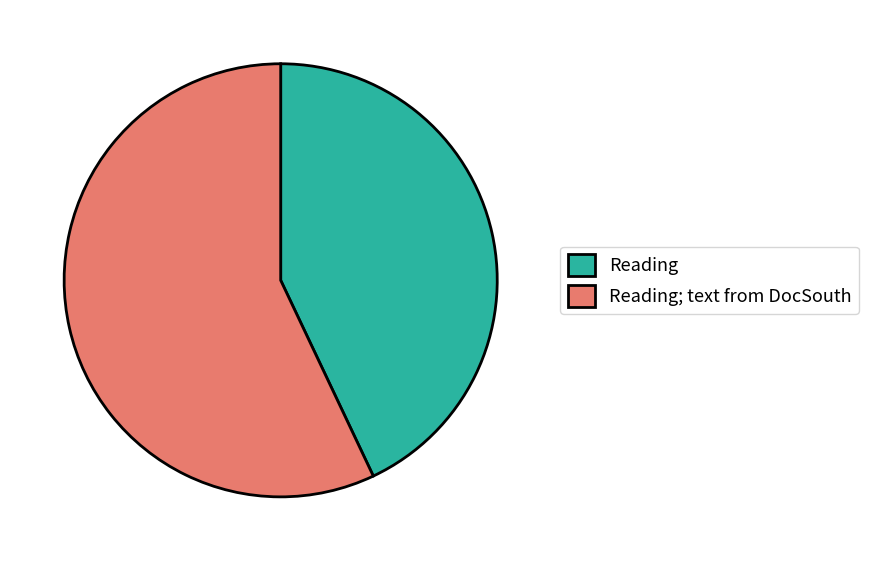

Do Reading and Reading; text from DocSouth together represent more than half of the pie?

Yes